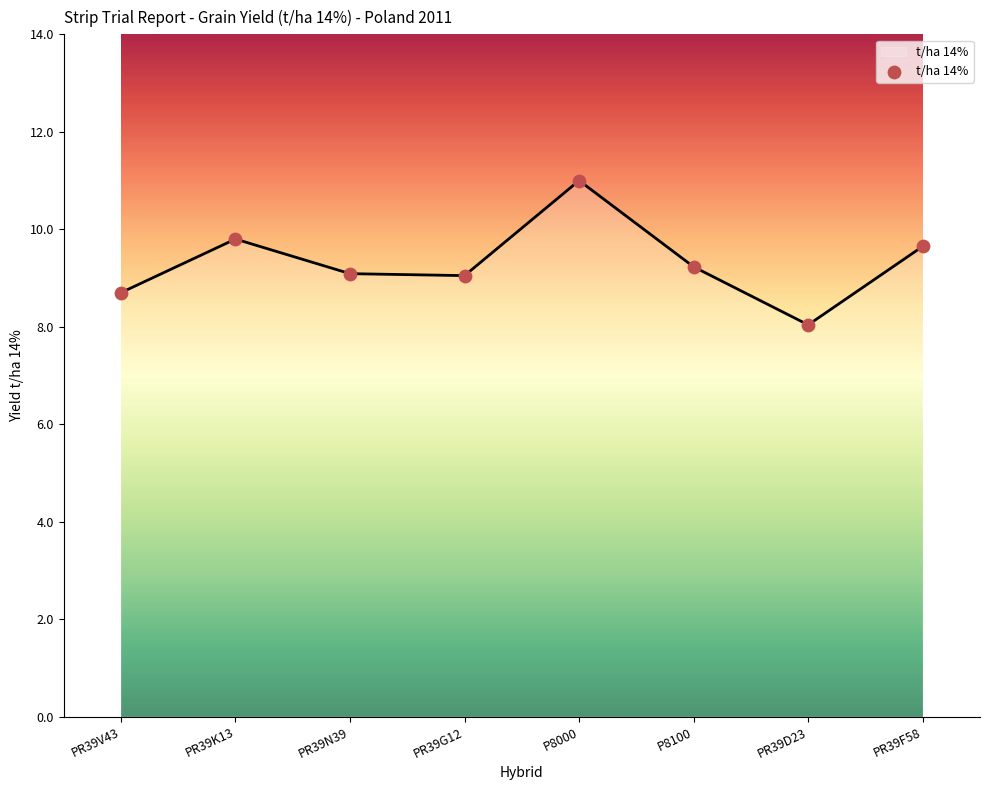

What is the change in value from PR39V43 to PR39N39?

+0.4